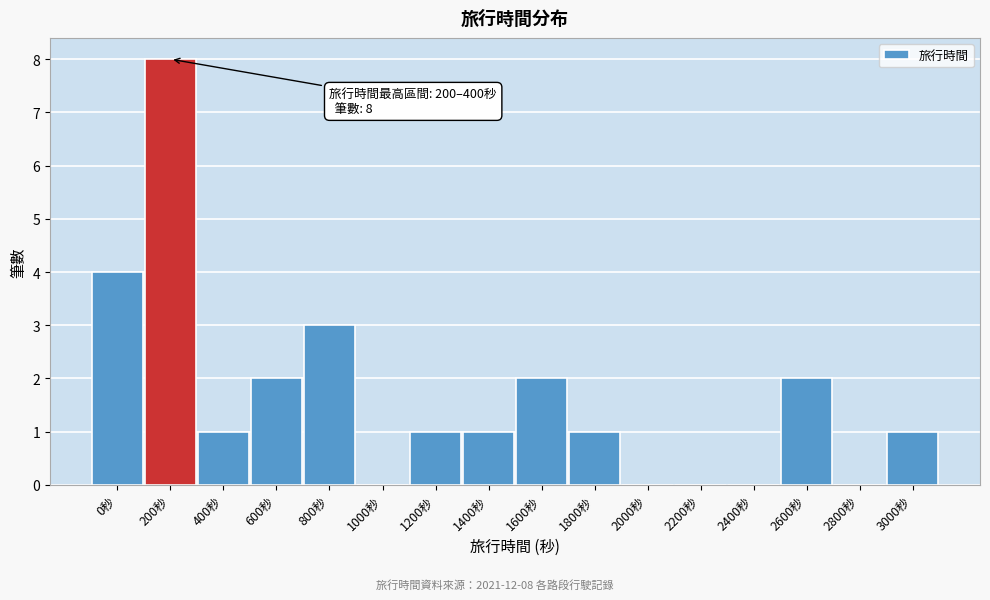

Reading left to right, transcribe all the data shown in this chart.

0秒=4	200秒=8	400秒=1	600秒=2	800秒=3	1000秒=0	1200秒=1	1400秒=1	1600秒=2	1800秒=1	2000秒=0	2200秒=0	2400秒=0	2600秒=2	2800秒=0	3000秒=1